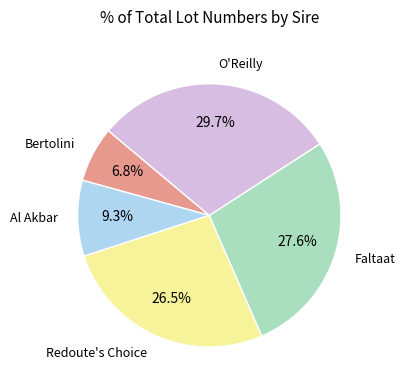

How many slices are in this pie chart?

5